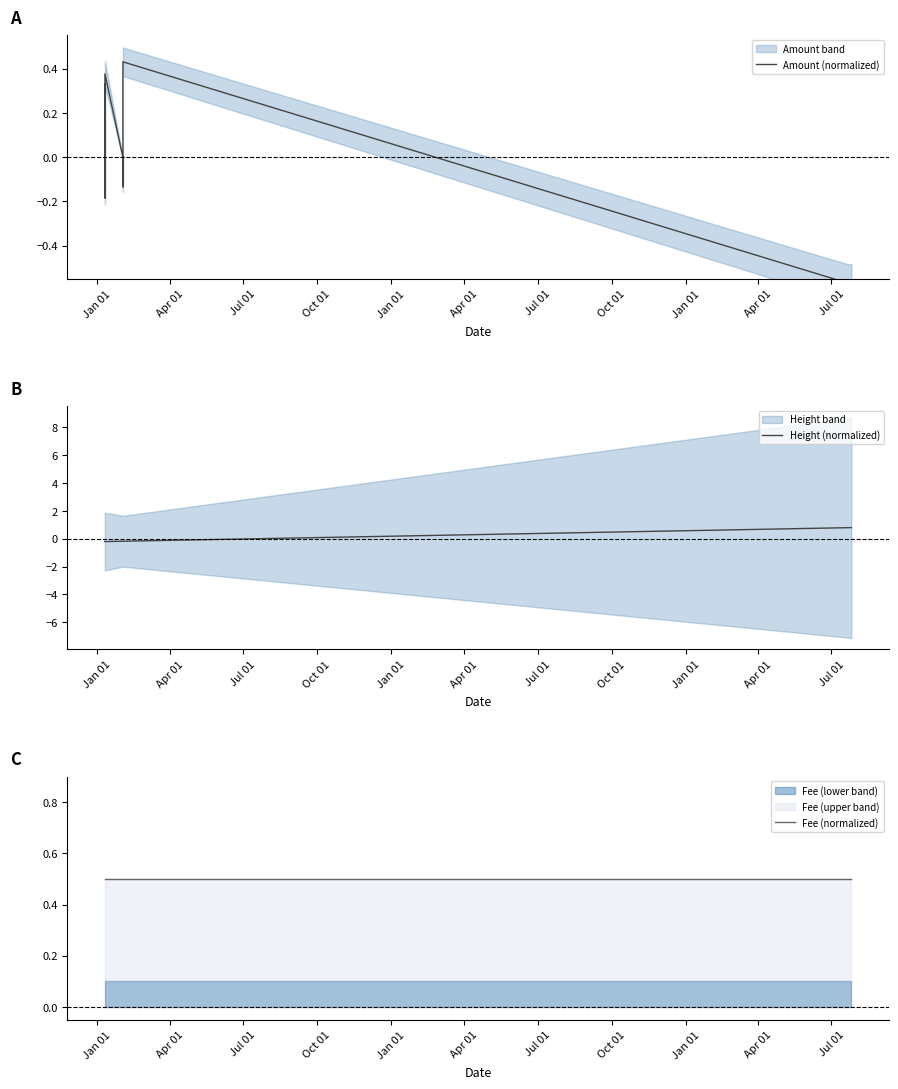

At how many categories does at least one series exceed 0?

10